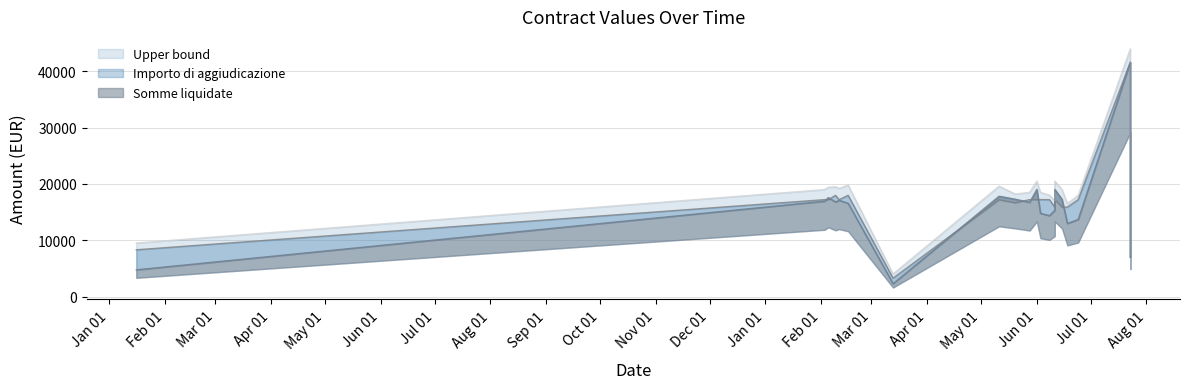

At how many categories does at least one series exceed 36910?

1